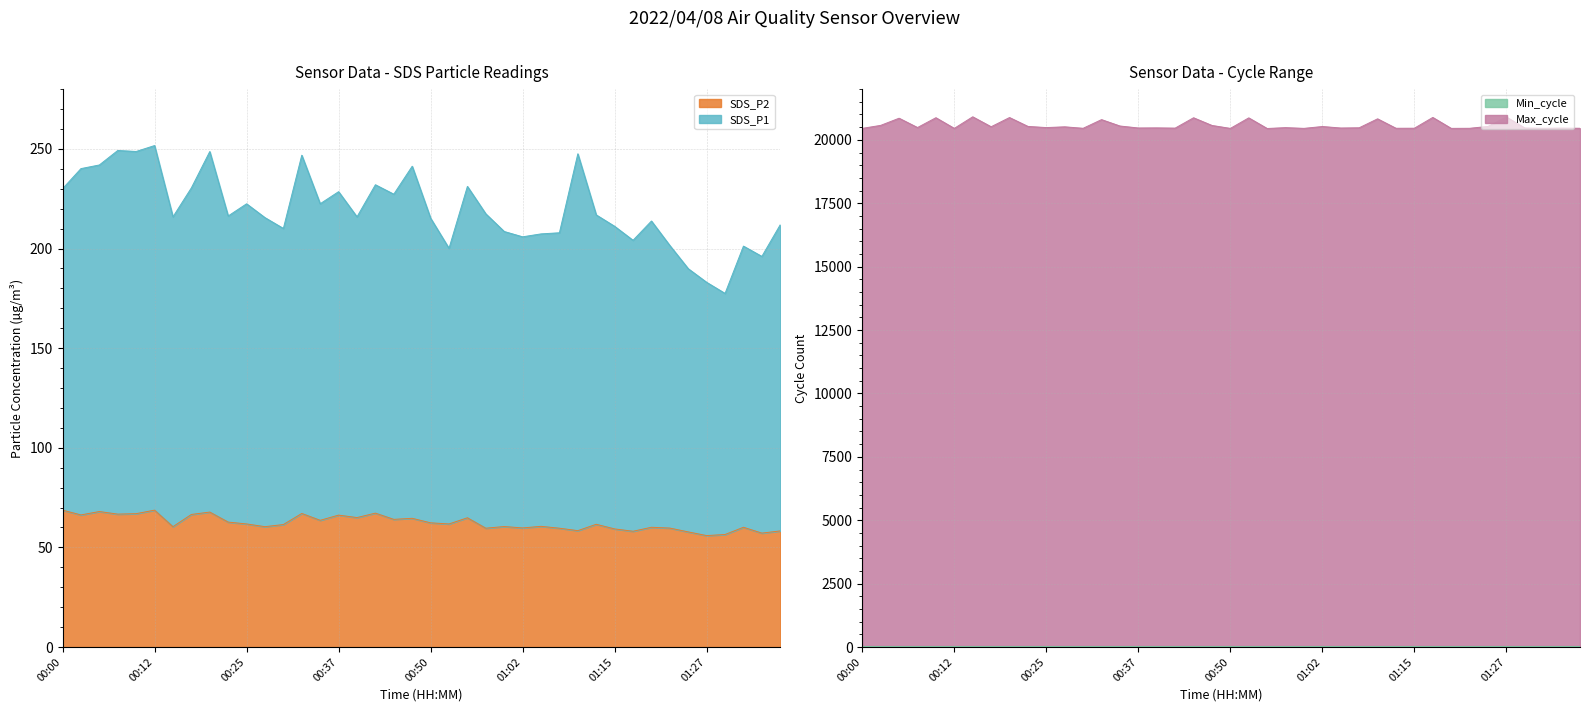

True or false: Max_cycle and SDS_P1 intersect in this chart.

False